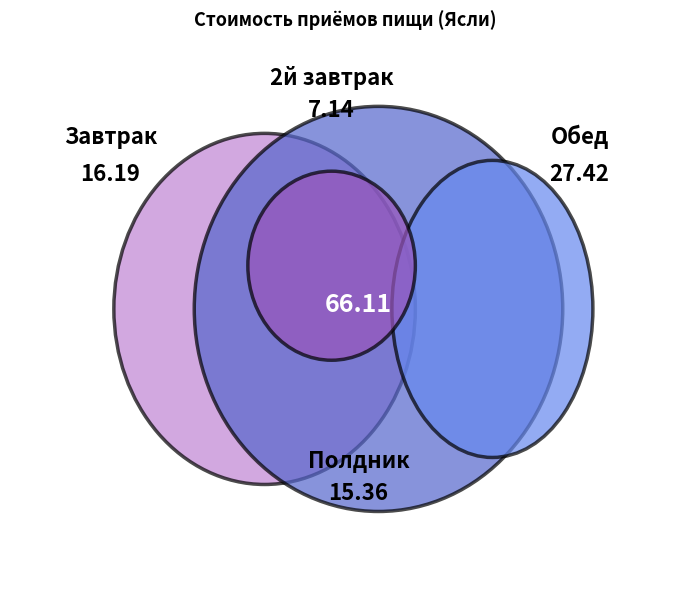

To the nearest percent, what percentage of the pie is Обед?

41%